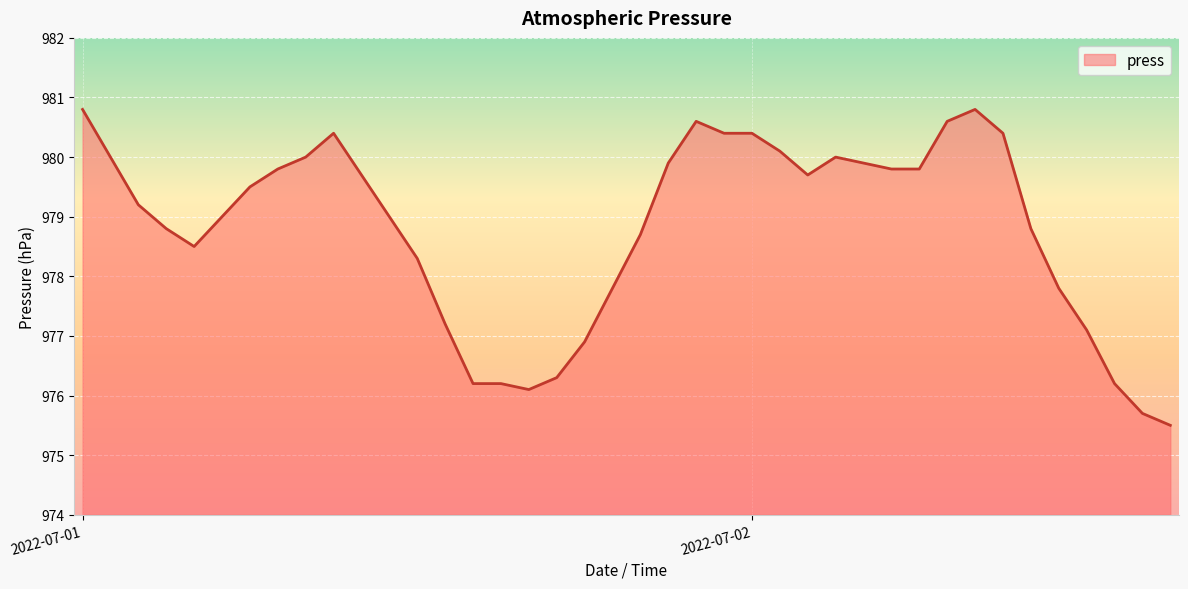

What is the difference between the maximum and minimum values?

5.3